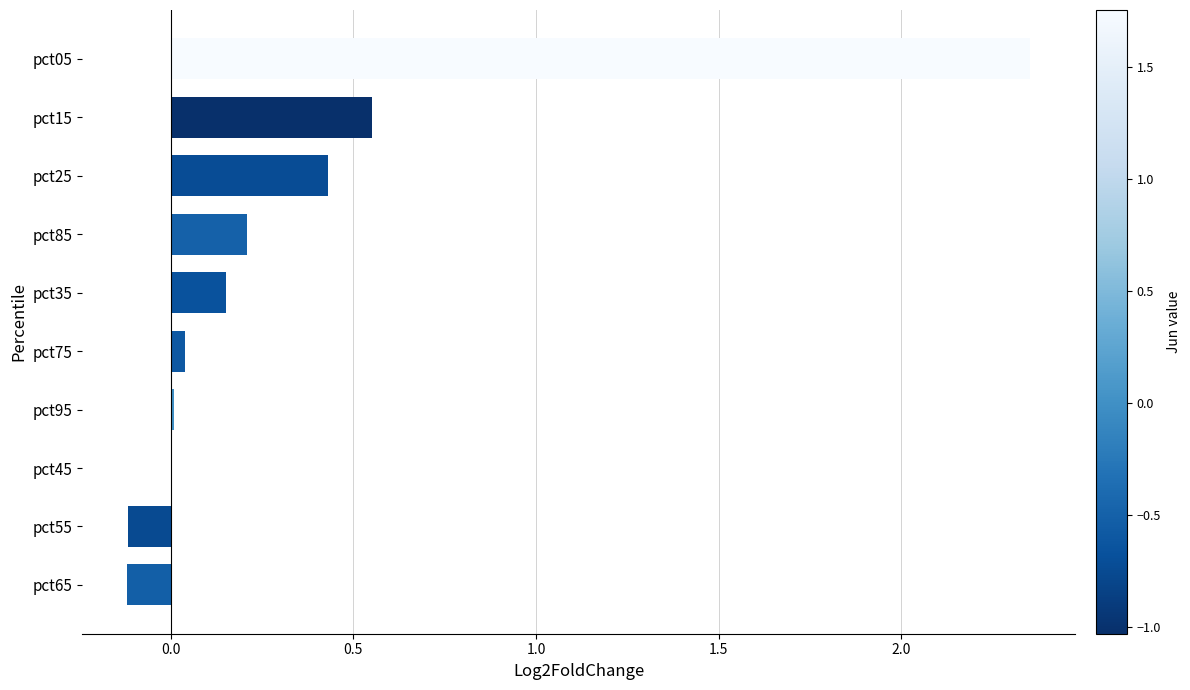

Is it true that the value at pct45 is 0.0?

True